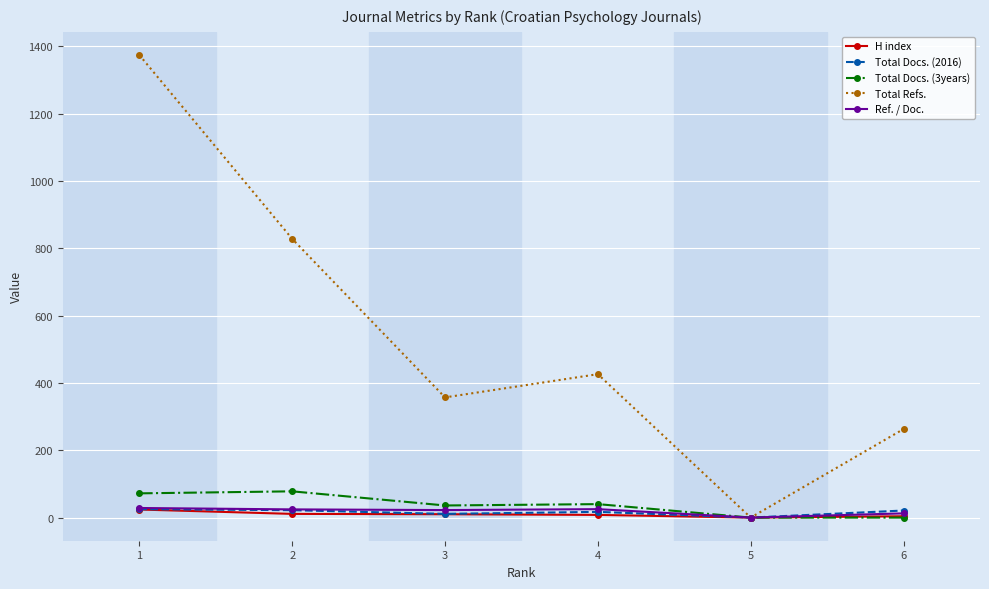

What is the difference between the Total Refs. values at 5 and 3?

357.0